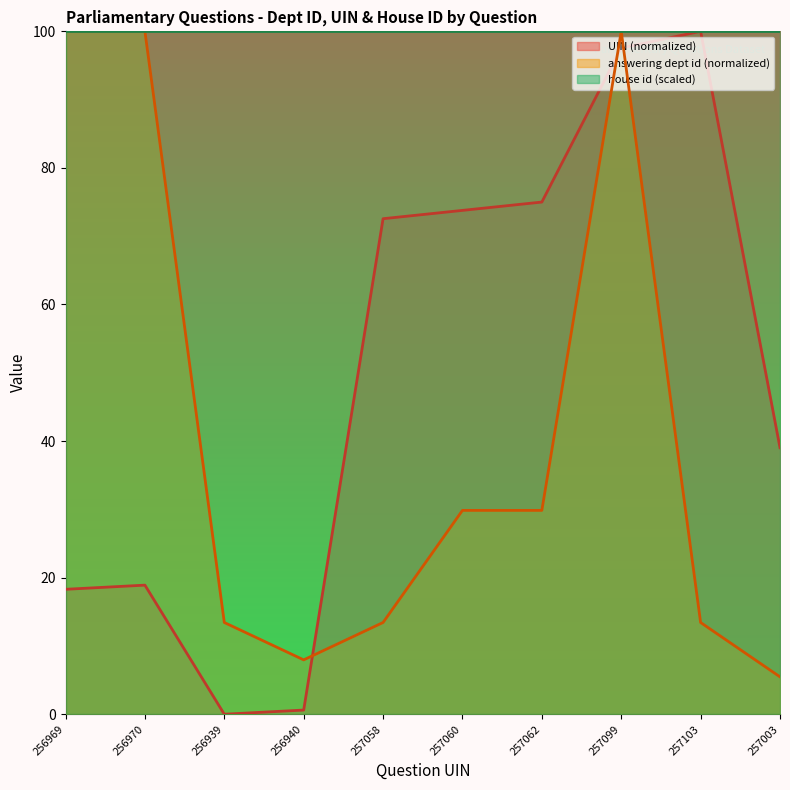

In UIN (normalized), how many points are lower than both neighbors (excluding endpoints)?

1